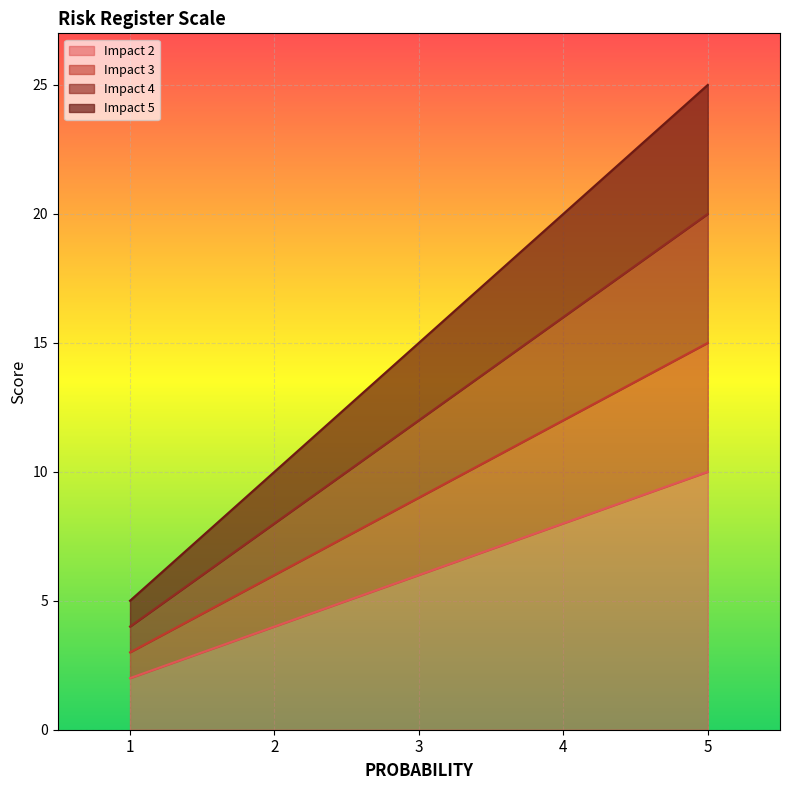

What is the value of the Impact 4 point at the 3rd from the left?

12